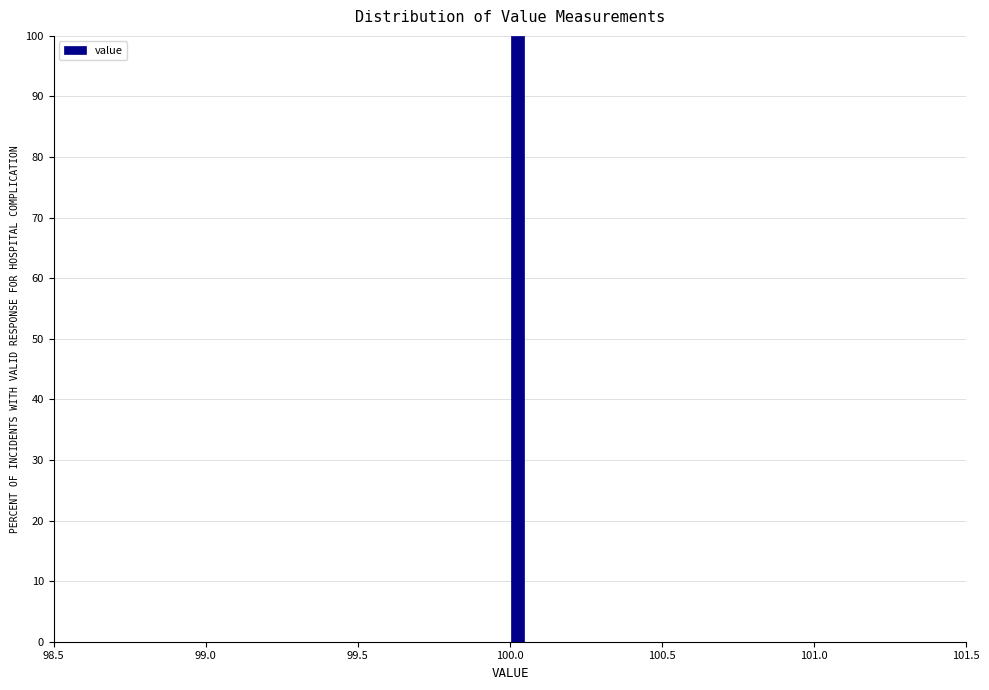

Around what value on the x-axis is the tallest bar? Give the approximate position of its centre, as read against the axis.

100.05